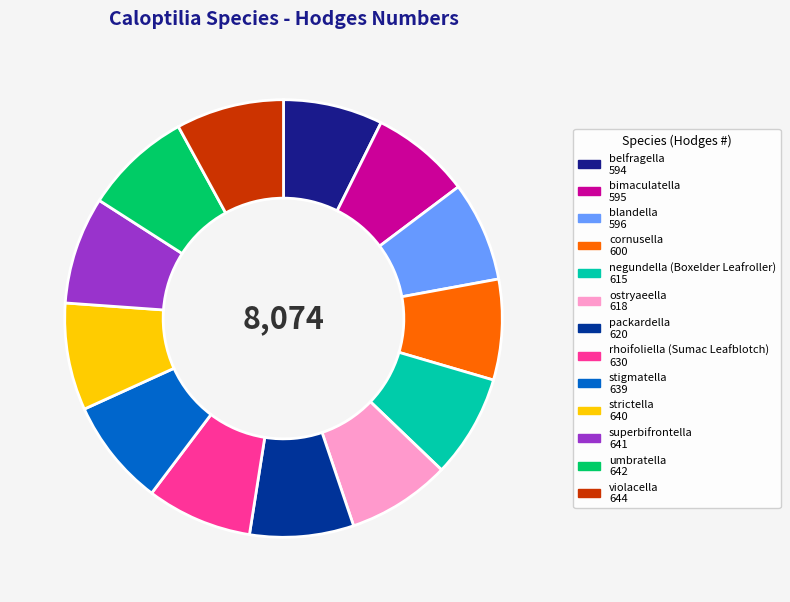

What is the change in value from negundella (Boxelder Leafroller) to packardella?

+5